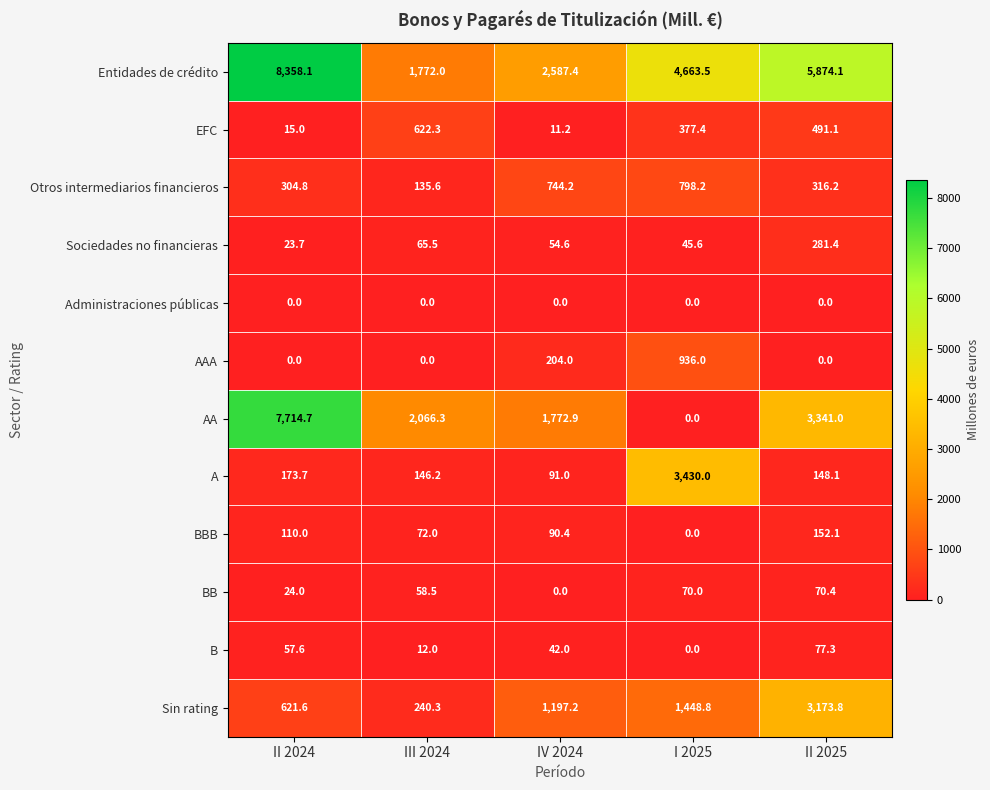

True or false: AA has a value of -4123.3 at I 2025.

False